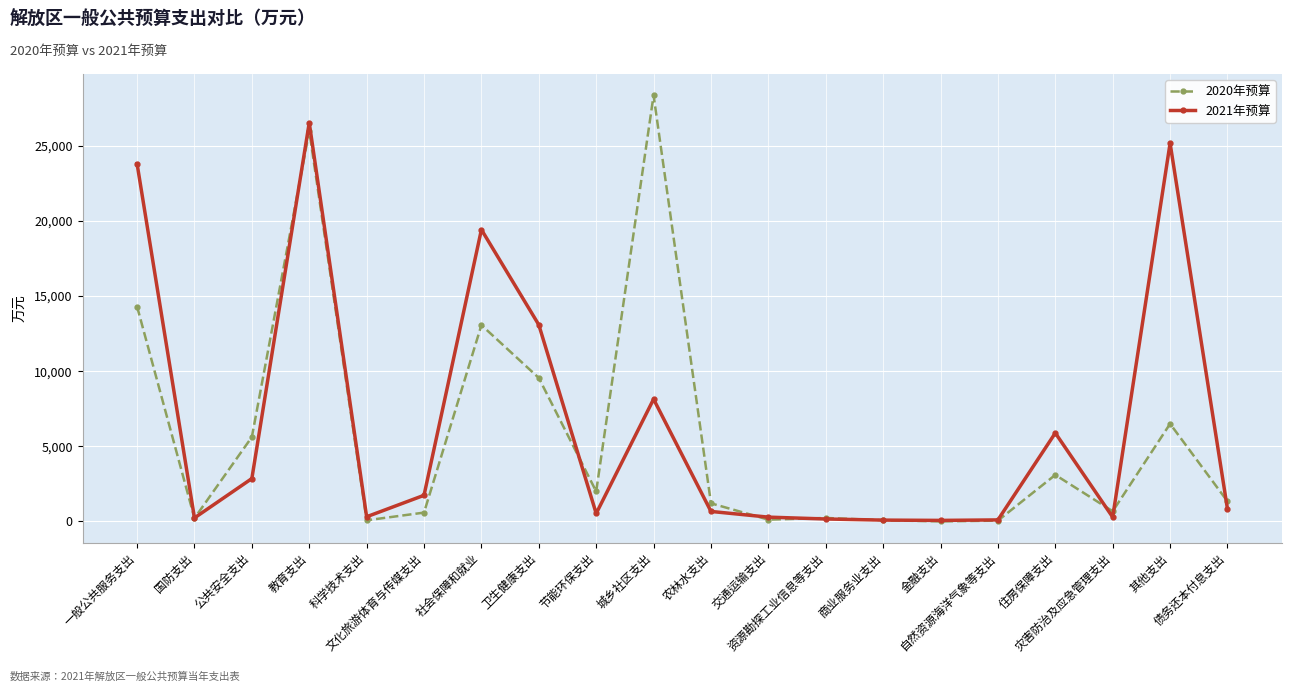

What are all the series names shown in the legend?

2020年预算, 2021年预算